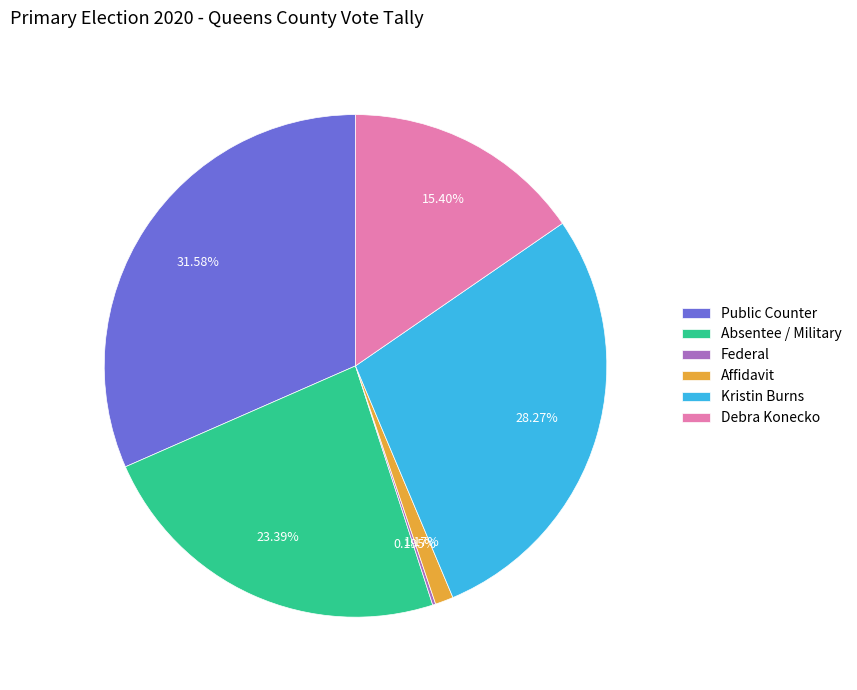

To the nearest percent, what portion does Affidavit represent?

1%